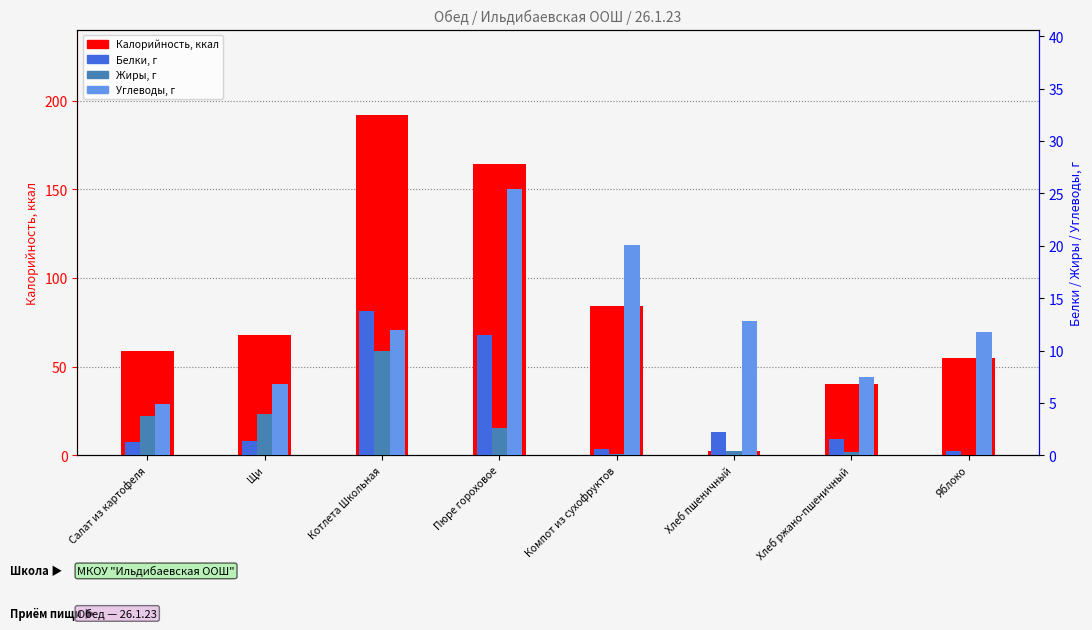

Reading left to right, list all the values displayed in this chart.

Калорийность: Салат из картофеля=58.8	Щи=67.8	Котлета Школьная=192.0	Пюре гороховое=164.1	Компот из сухофруктов=84.0	Хлеб пшеничный=2.2	Хлеб ржано-пшеничный=40.2	Яблоко=54.8
Белки: Салат из картофеля=1.3	Щи=1.4	Котлета Школьная=13.8	Пюре гороховое=11.5	Компот из сухофруктов=0.6	Хлеб пшеничный=2.2	Хлеб ржано-пшеничный=1.6	Яблоко=0.4
Жиры: Салат из картофеля=3.8	Щи=3.9	Котлета Школьная=10.0	Пюре гороховое=2.6	Компот из сухофруктов=0.1	Хлеб пшеничный=0.4	Хлеб ржано-пшеничный=0.3	Яблоко=0.0
Углеводы: Салат из картофеля=4.9	Щи=6.8	Котлета Школьная=12.0	Пюре гороховое=25.4	Компот из сухофруктов=20.1	Хлеб пшеничный=12.8	Хлеб ржано-пшеничный=7.5	Яблоко=11.8